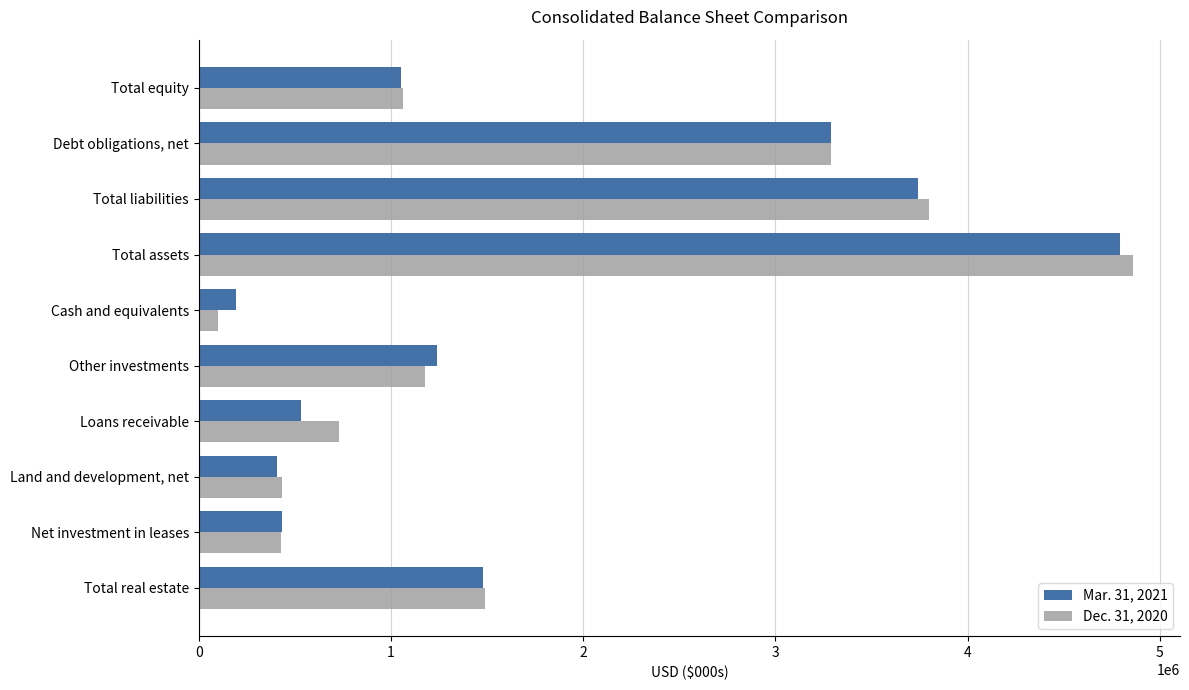

At how many categories does at least one series exceed 856854?

6